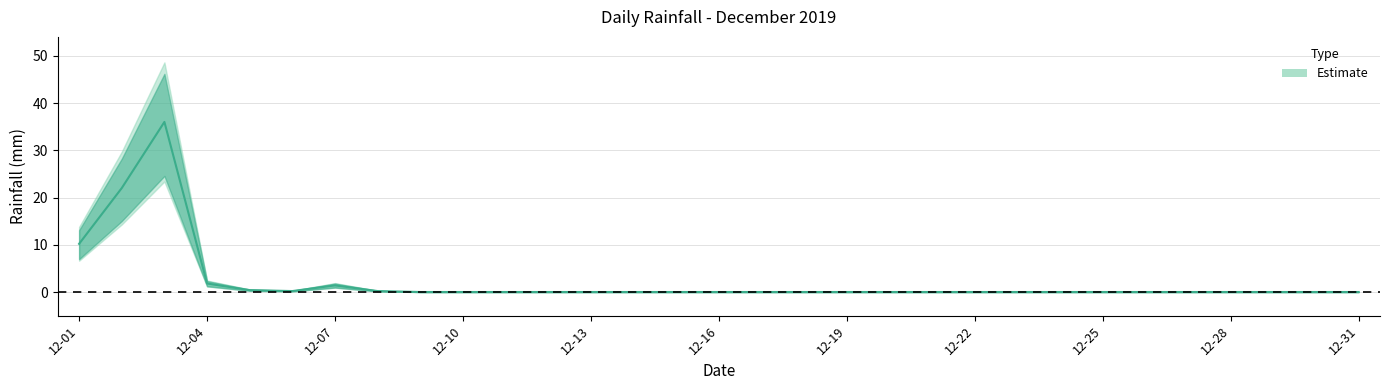

The value at 12-25 is 0.0. True or false?

True